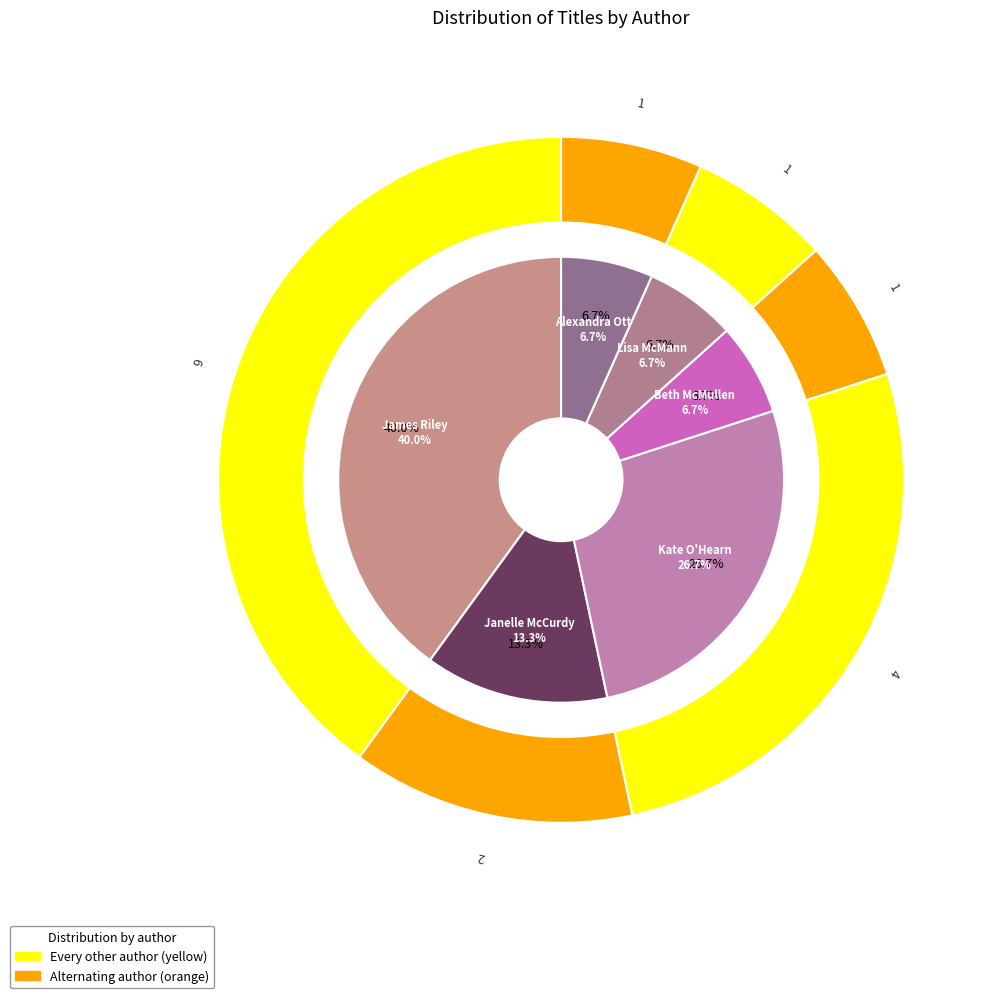

Does Lisa McMann account for over 50% of the chart?

No